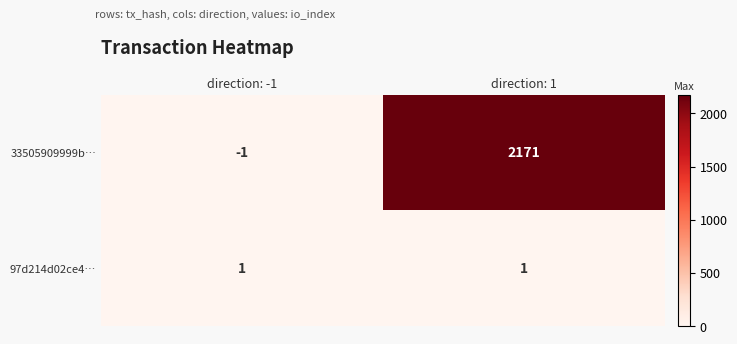

True or false: 33505909999b… has a value of -1 at direction: -1.

True